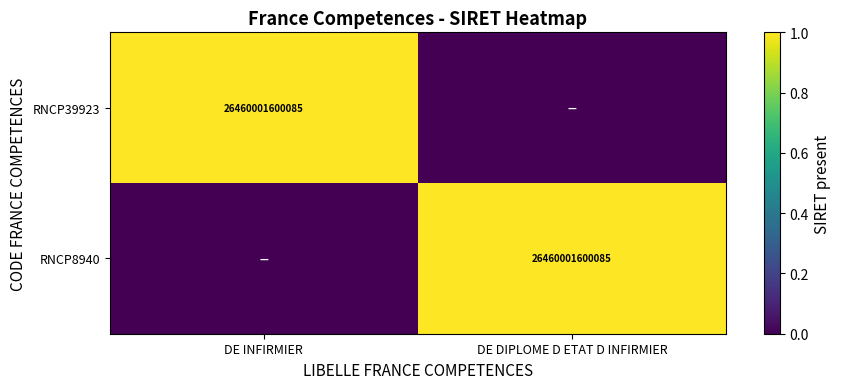

The RNCP39923 series shows 46709147074296 at DE INFIRMIER. True or false?

False